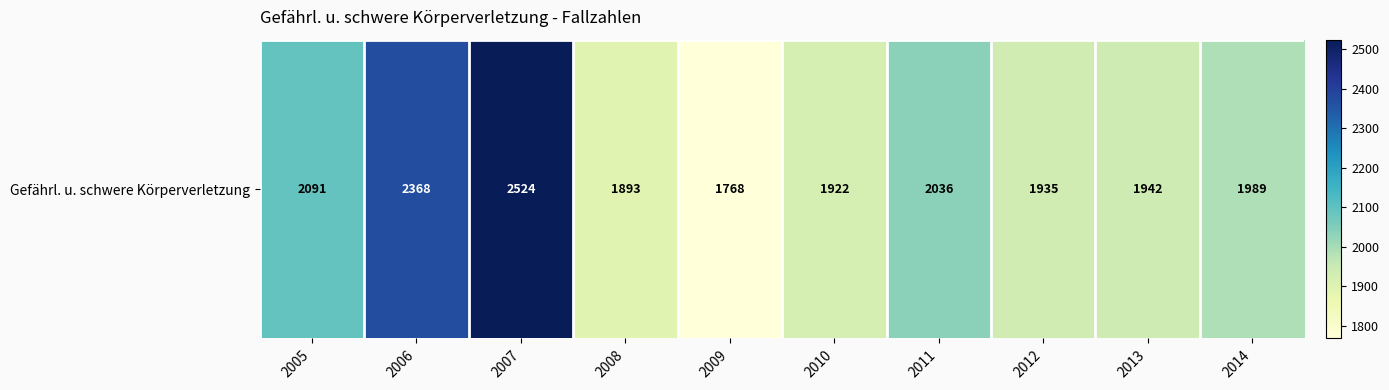

What is the greatest value displayed?

2524